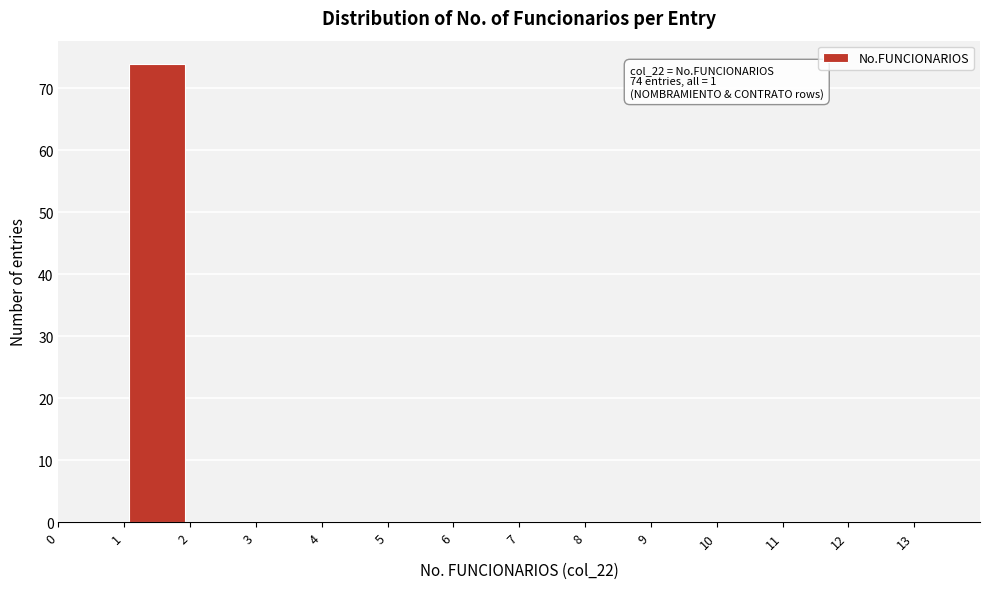

Which range on the x-axis has the tallest bar?

1 to 2